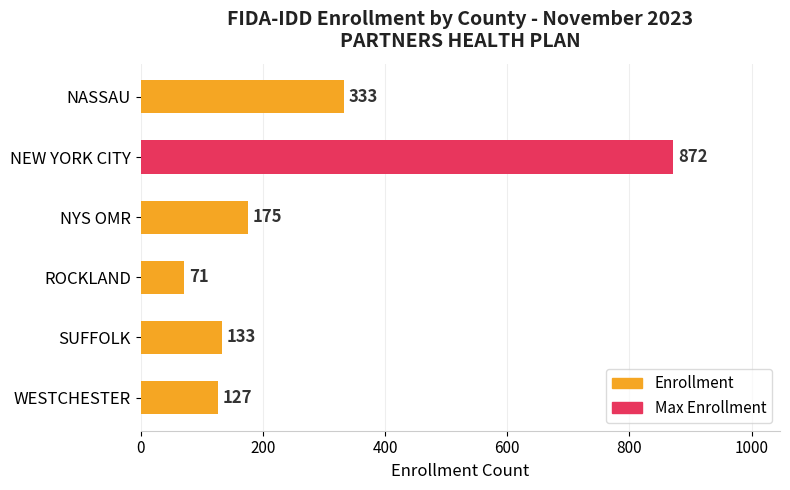

The chart shows a value of 127 at WESTCHESTER. True or false?

True